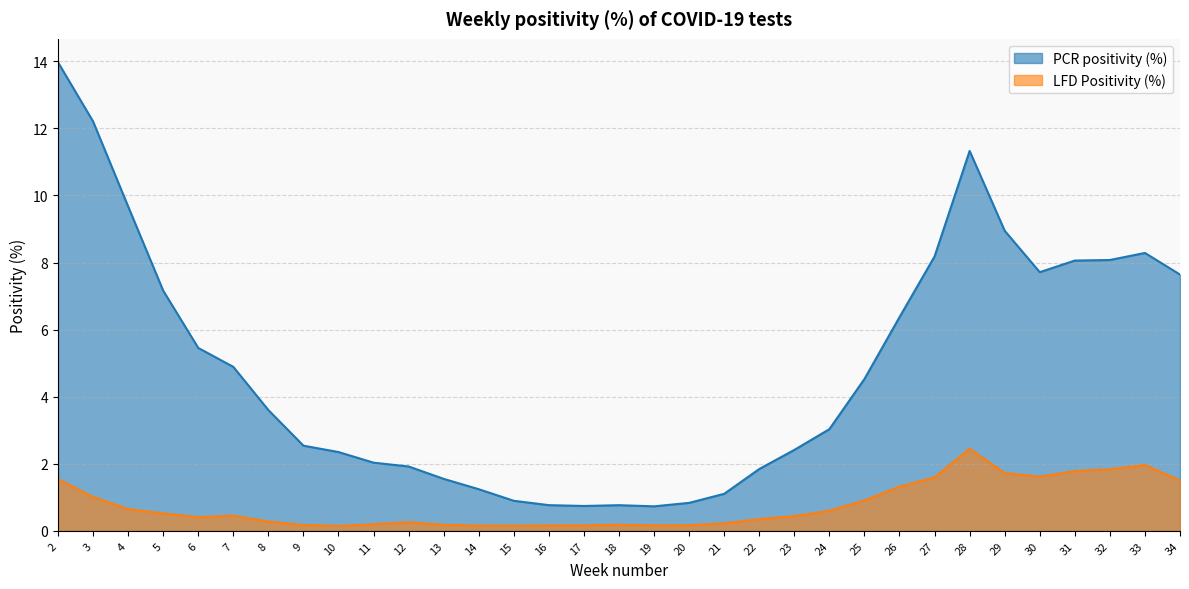

The LFD Positivity (%) series shows 0.2 at 9. True or false?

True